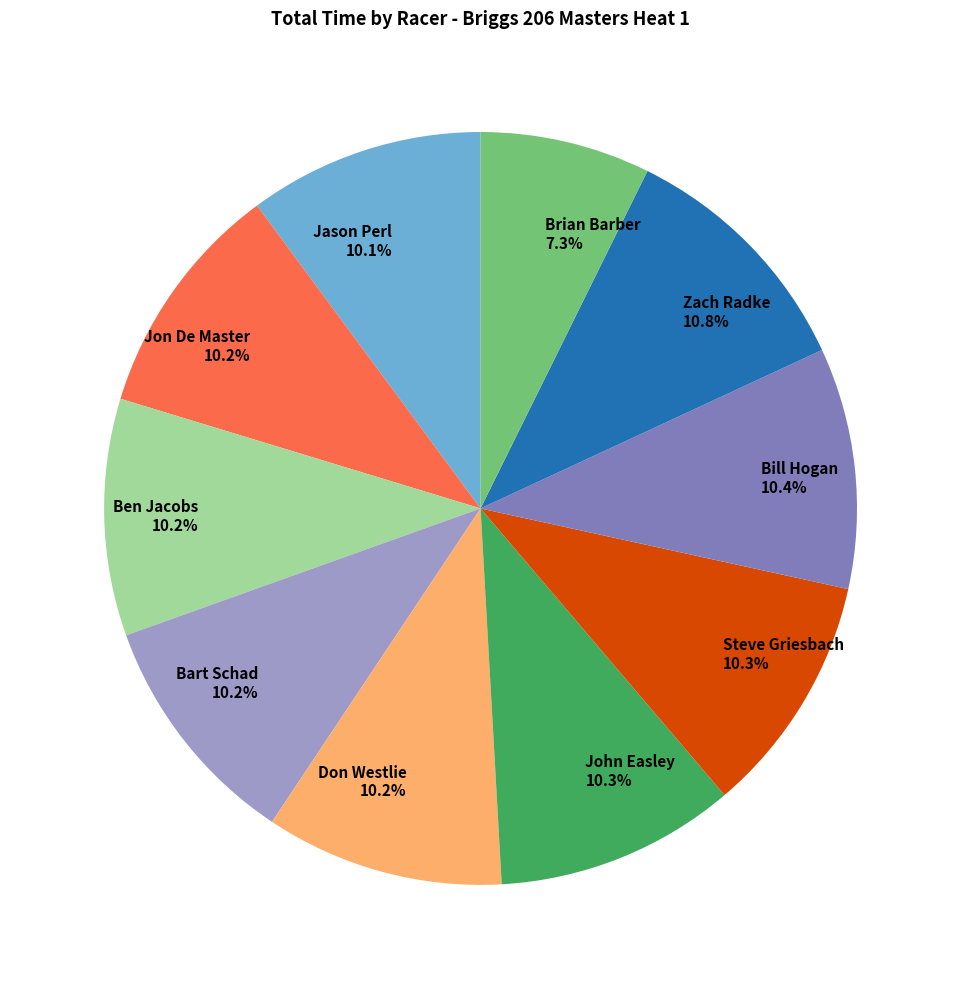

Is it true that Ben Jacobs is 10% of the pie?

True